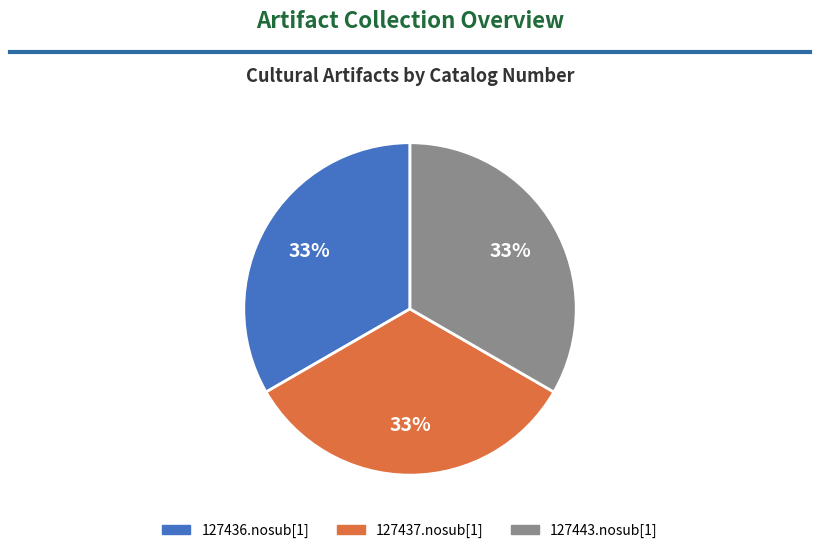

Is it true that 127437.nosub[1] is 27% of the pie?

False